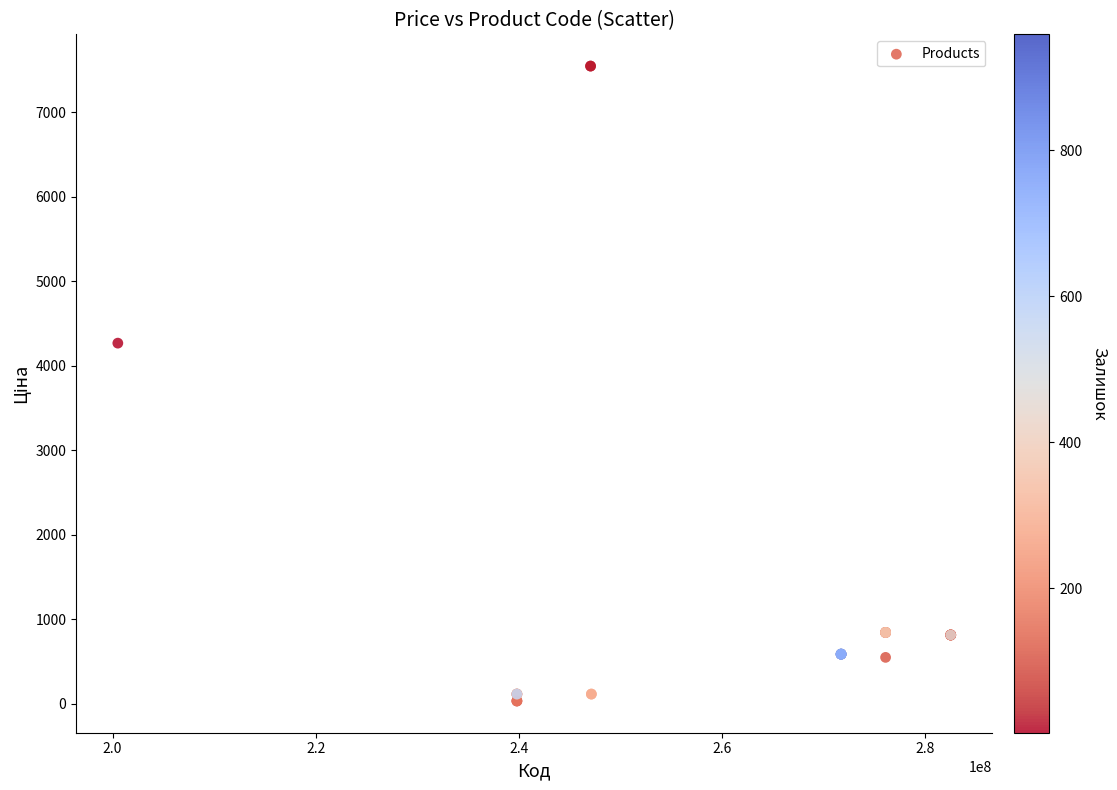

What Y value in the scatter plot is closest to 3788?

4266.8